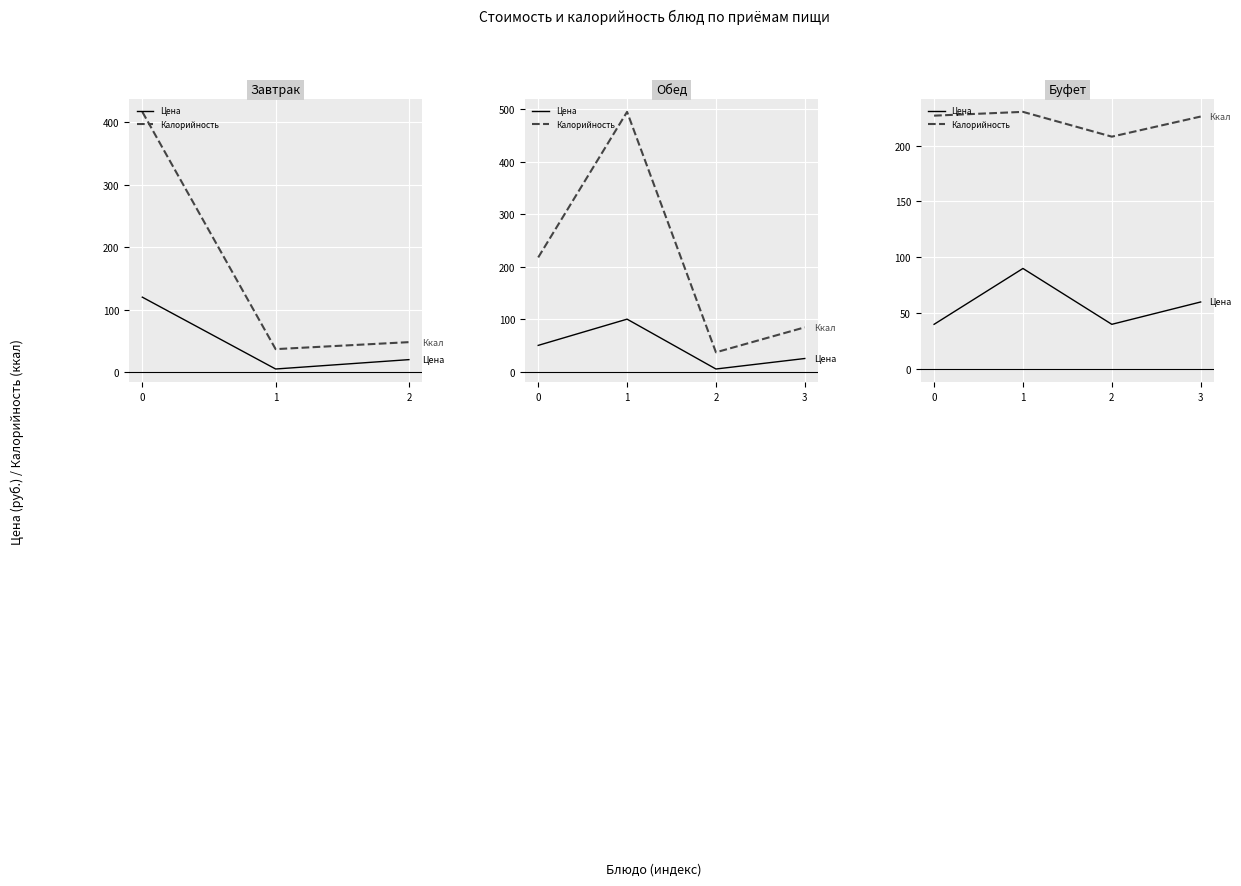

Read the Цена value at 0.

40.0